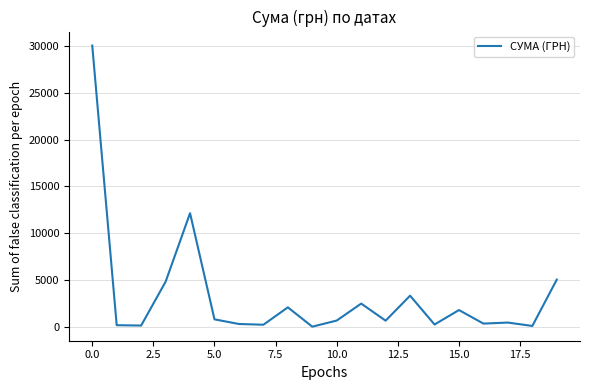

What is the maximum value shown in the chart?

30016.8